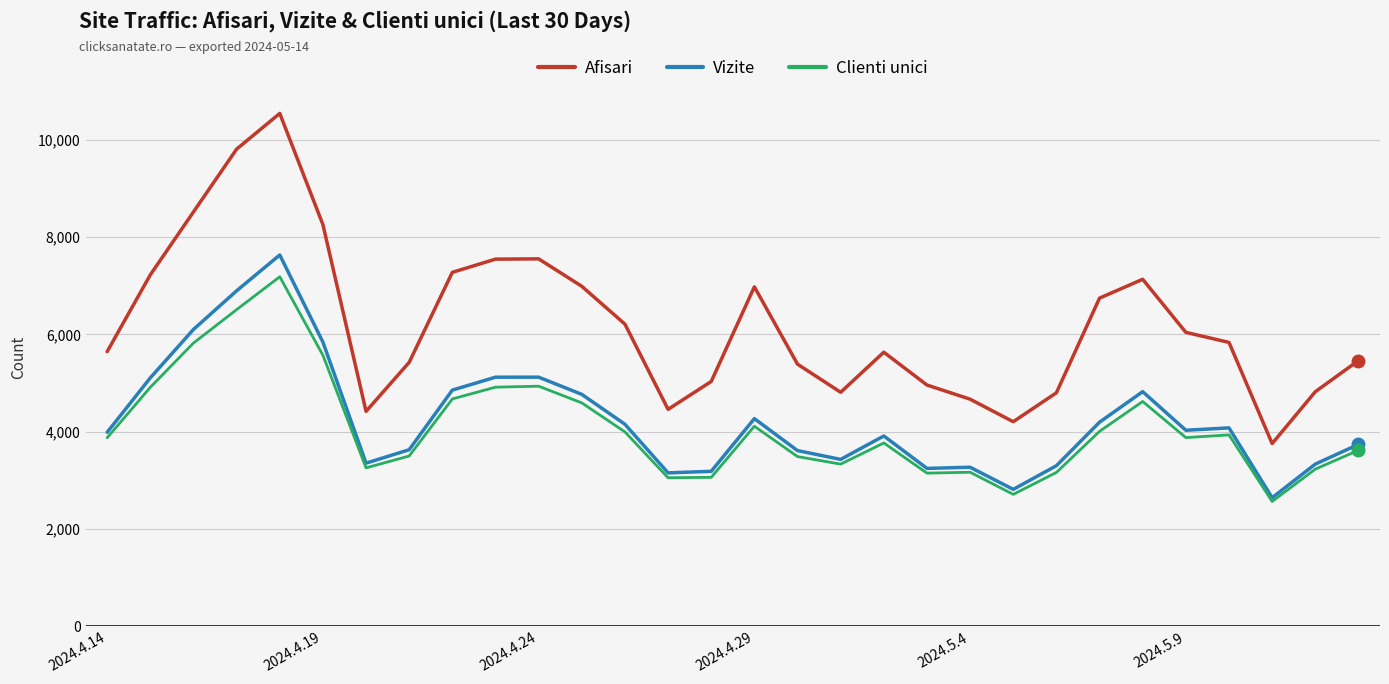

What is the maximum value for Vizite?

7631